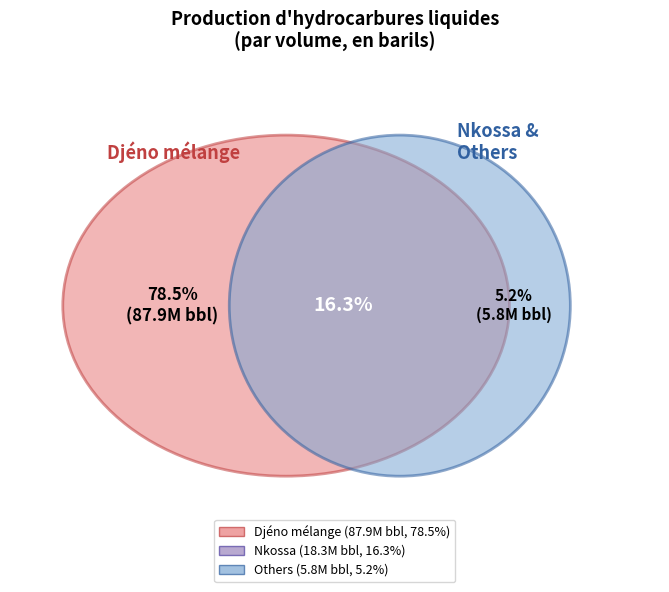

What is the majority slice?

Djéno mélange